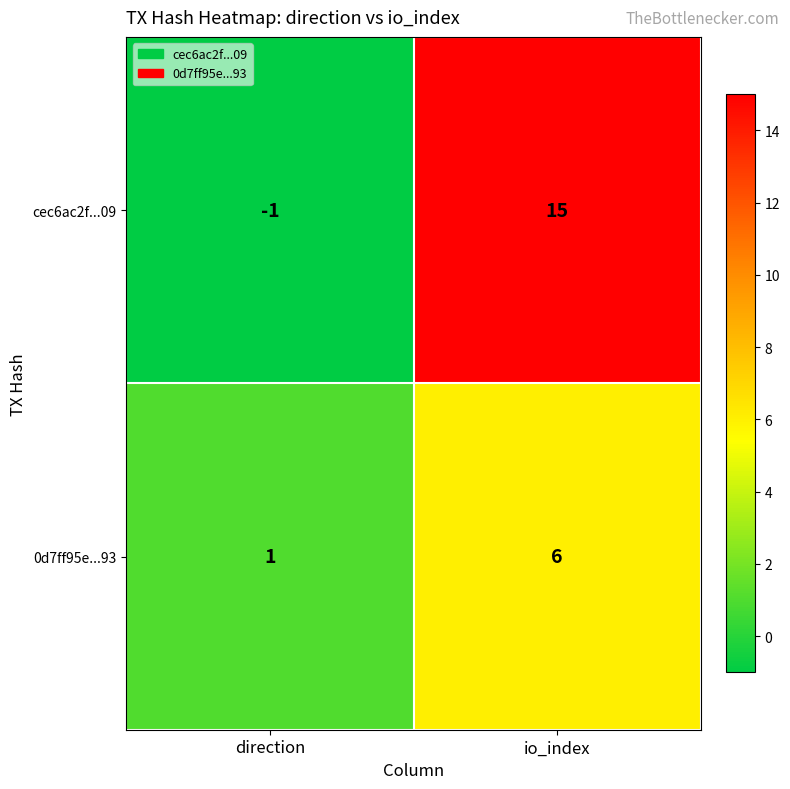

What is the difference between the highest and lowest values at io_index?

9